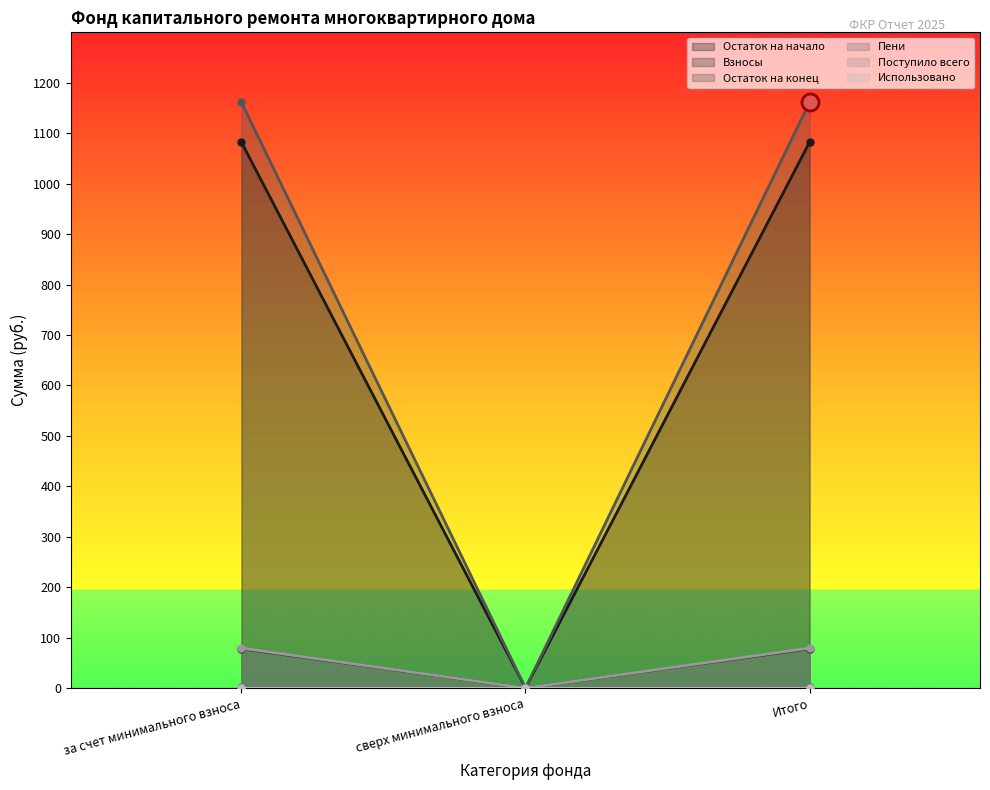

What is the total value across all series at за счет минимального взноса?

2402.1